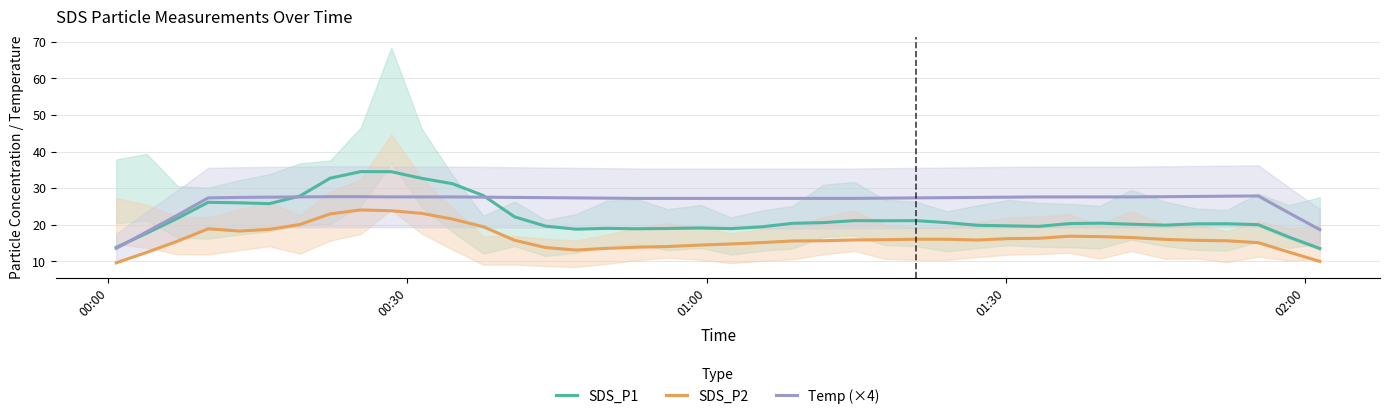

What is the minimum value for Temp (×4)?

13.5